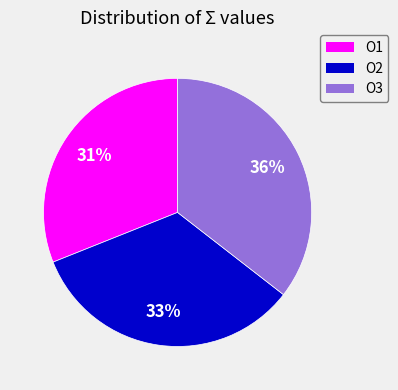

To the nearest percent, what percentage of the pie is O3?

36%